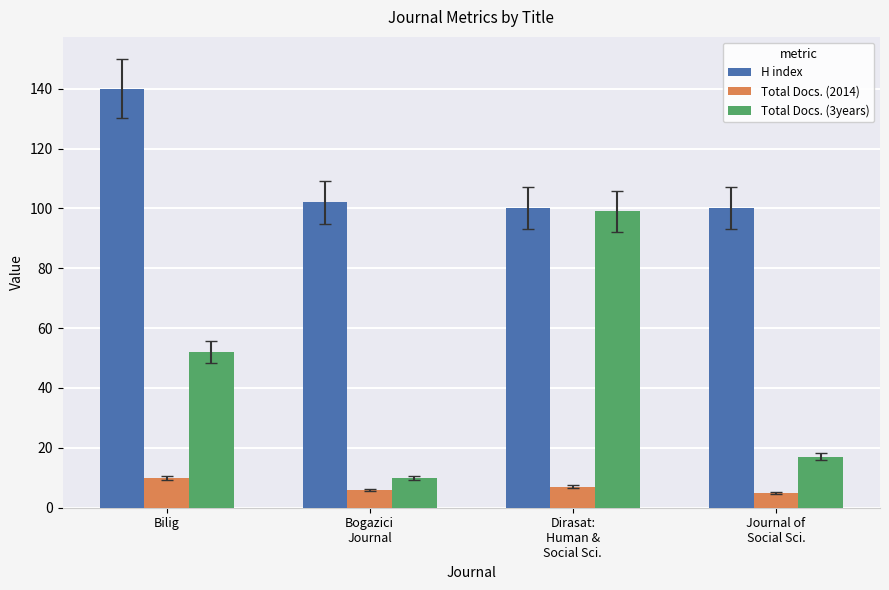

What is the highest value of the H index series?

140